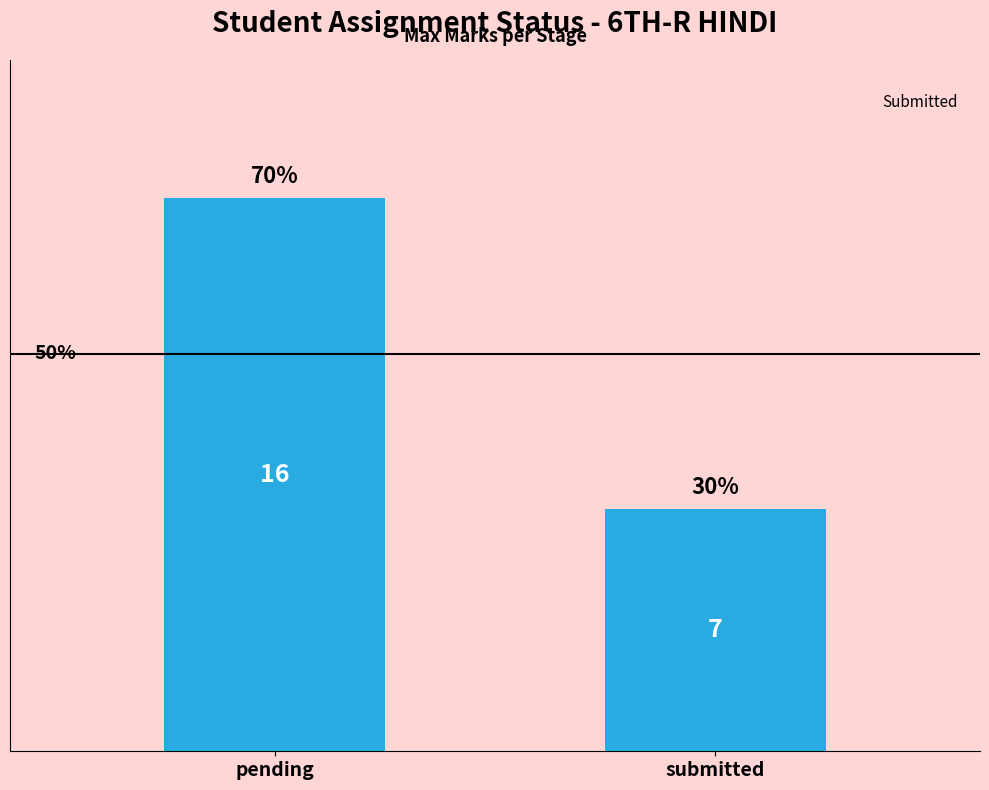

The chart shows a value of 16 at pending. True or false?

True